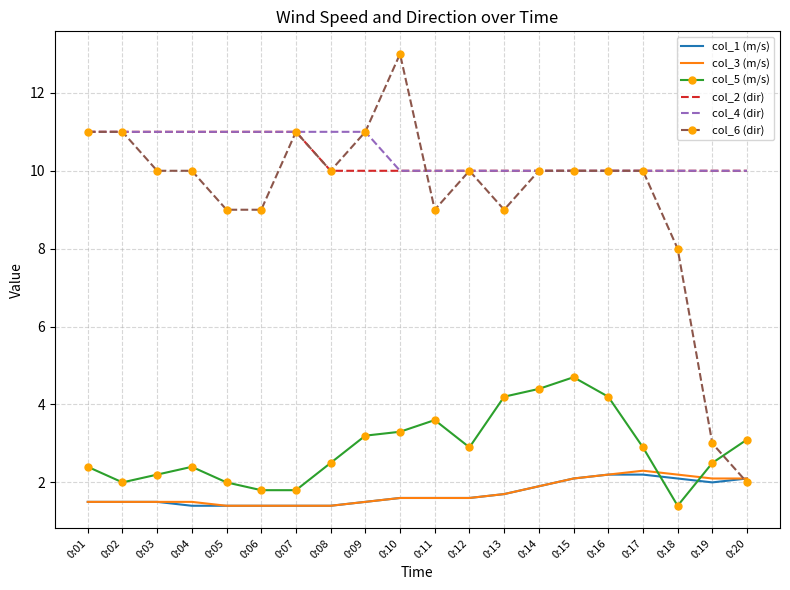

What is the total value across all series at 0:07?

37.6